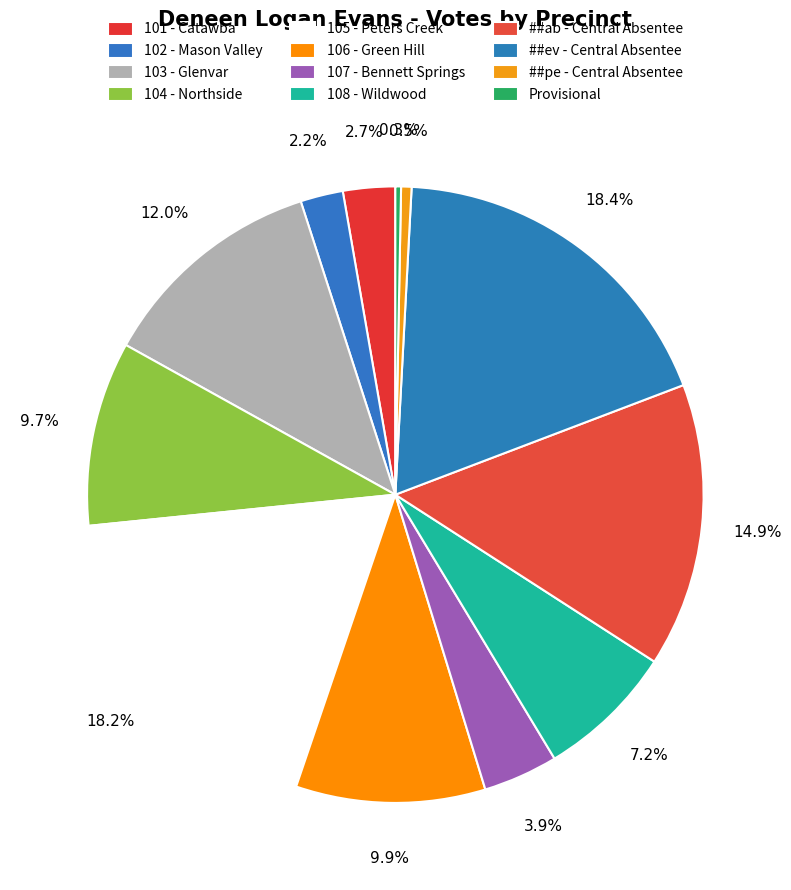

Count the number of slices in the pie.

12